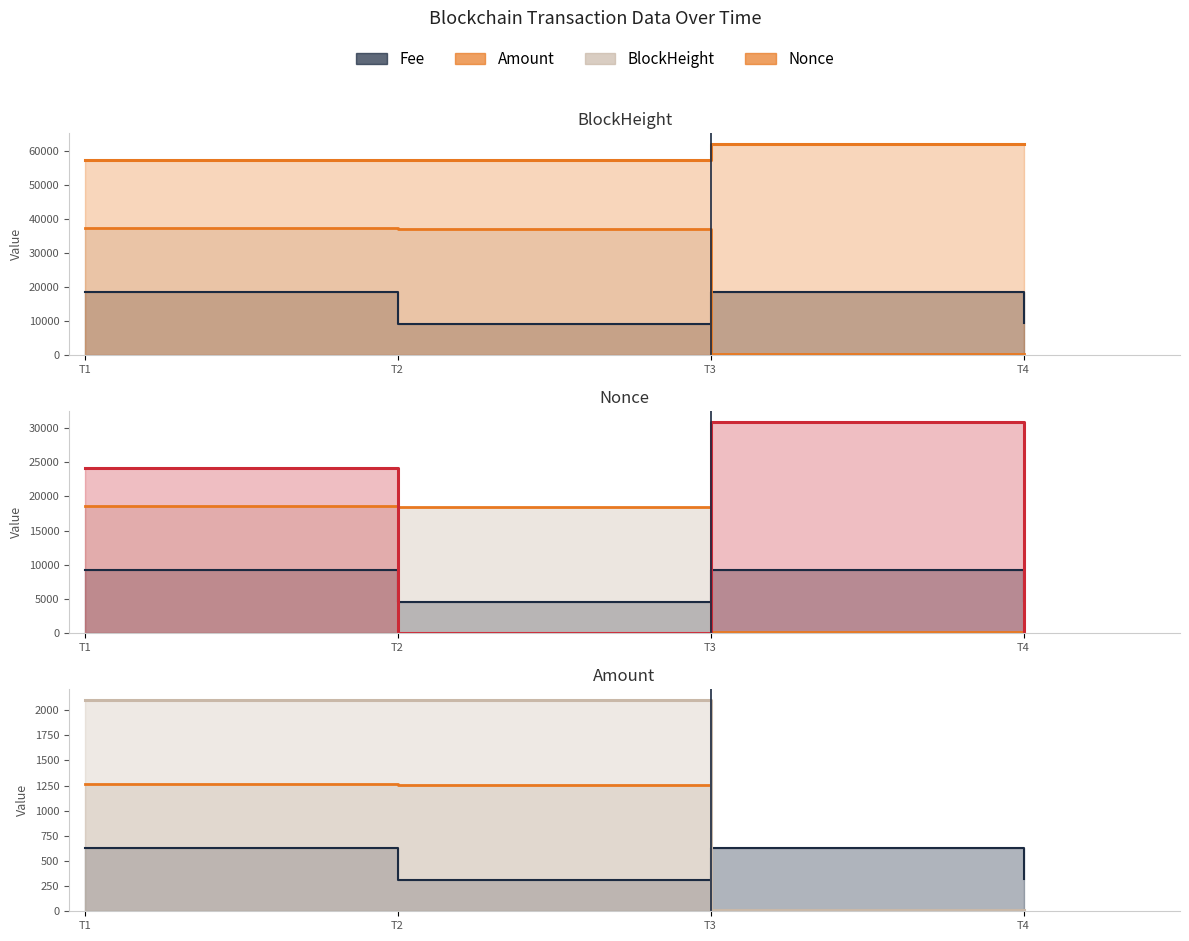

What are all the series names shown in the legend?

BlockHeight, Nonce, Amount, Fee